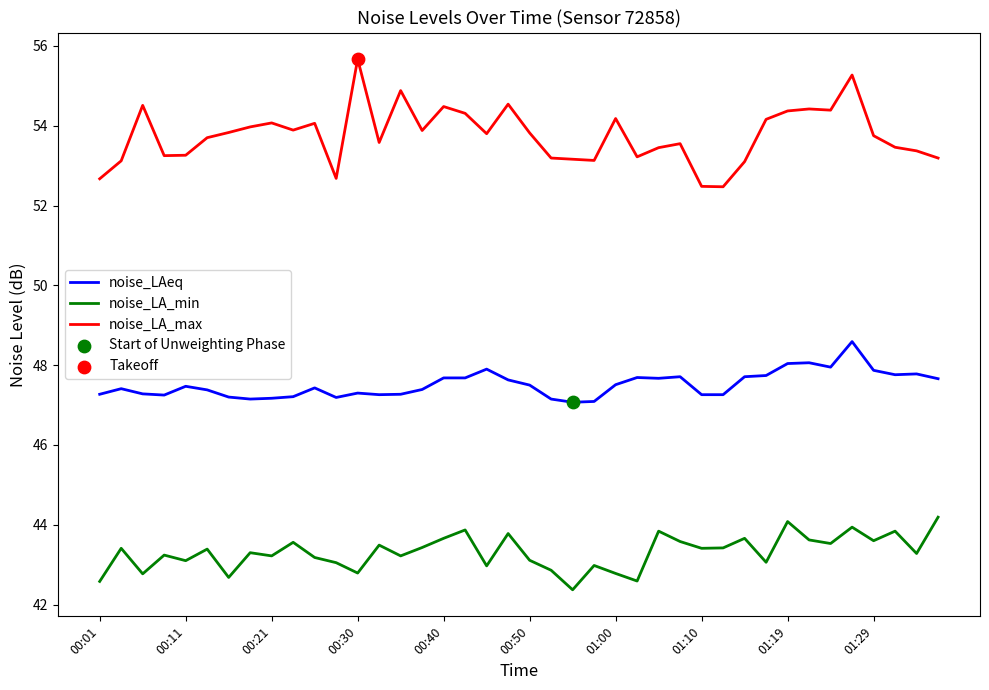

At how many categories does at least one series exceed 45?

40